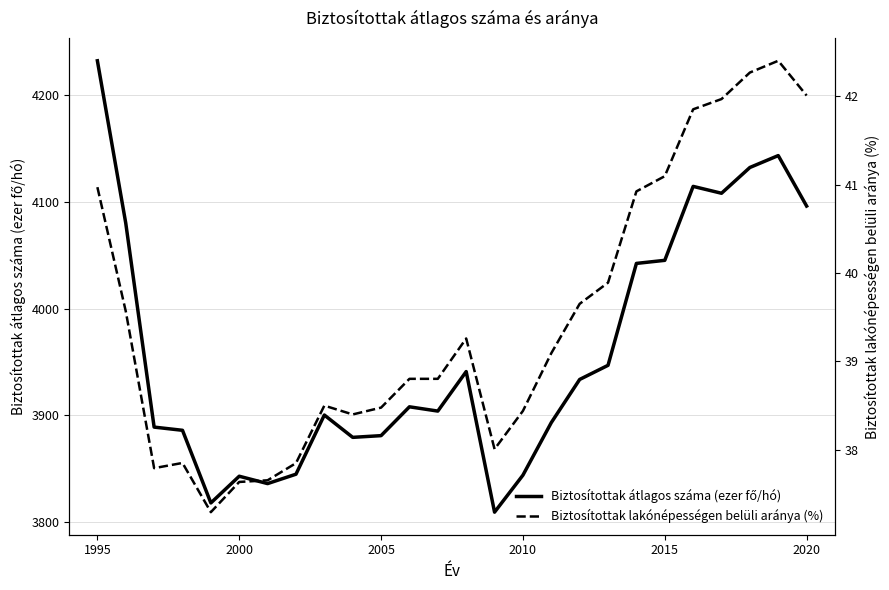

How many data points does each series have?

26